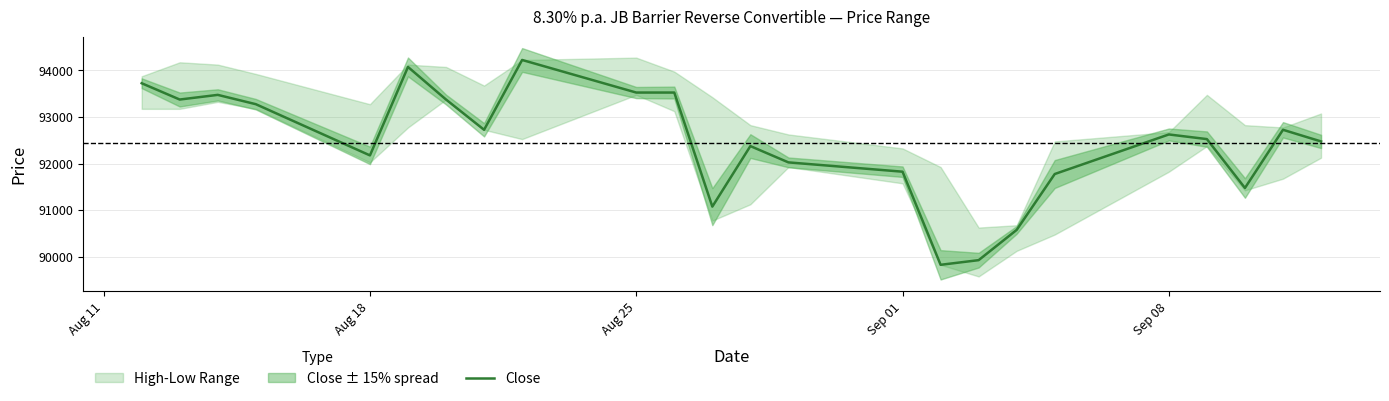

What is the highest value of the Close series?

94225